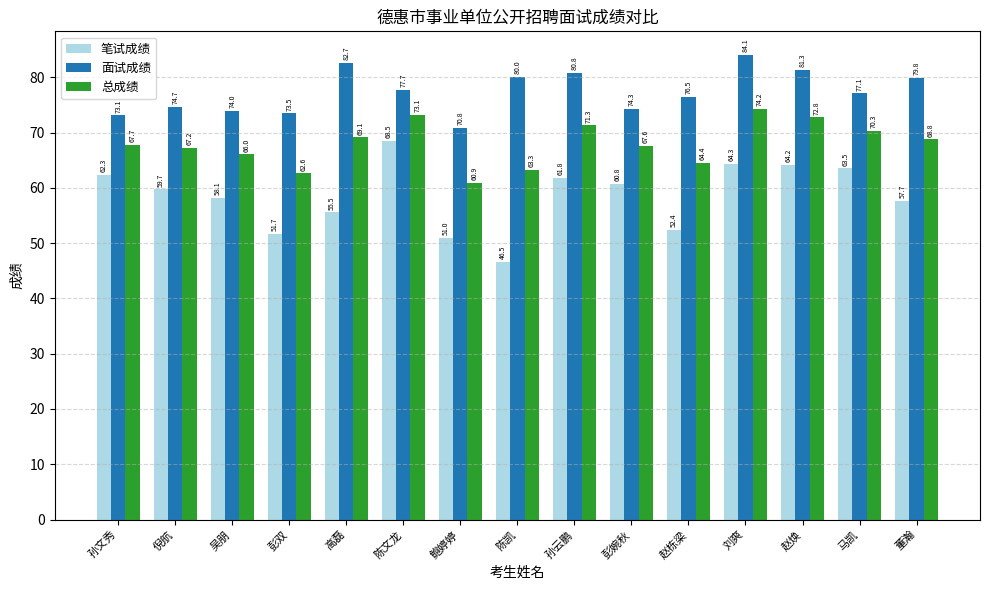

Which series has the largest range (max minus min)?

笔试成绩